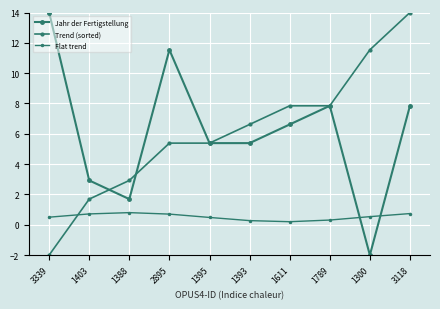

Which series has the largest total across all categories?

Jahr der Fertigstellung